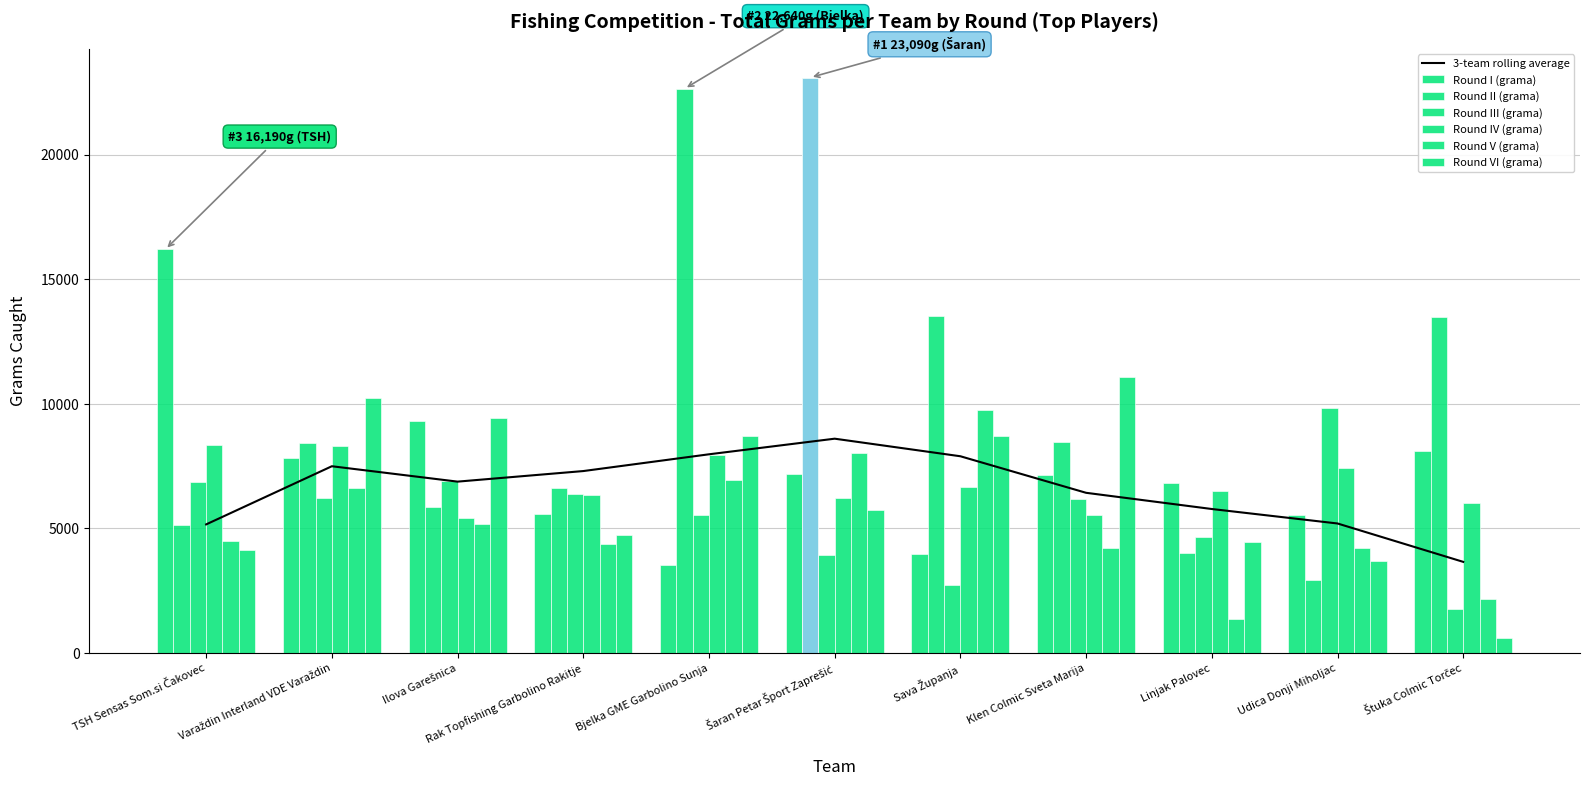

Reading left to right, list all the values displayed in this chart.

Round I (grama): 16190	7815	9305	5570	3515	7180	3955	7115	6795	5525	8085
Round II (grama): 5115	8430	5835	6625	22640	23090	13505	8450	4010	2935	13495
Round III (grama): 6845	6216	6912	6381	5513	3922	2708	6186	4647	9814	1759
Round IV (grama): 8352	8301	5398	6335	7957	6197	6666	5532	6478	7415	5993
Round V (grama): 4500	6614	5149	4352	6920	8008	9744	4189	1352	4224	2153
Round VI (grama): 4119	10232	9427	4740	8700	5743	8704	11077	4449	3663	603